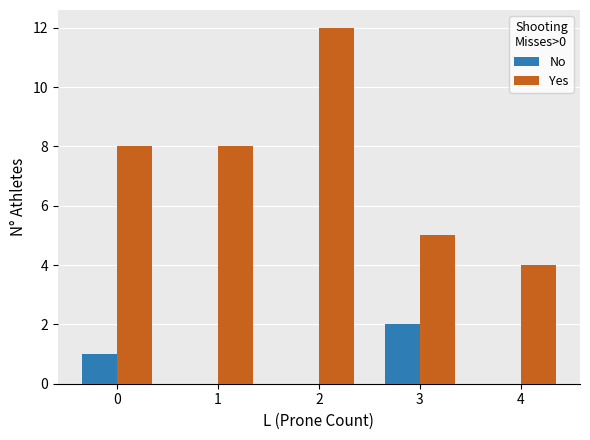

Is the value of Yes at 4 greater than the value of No at 4?

Yes